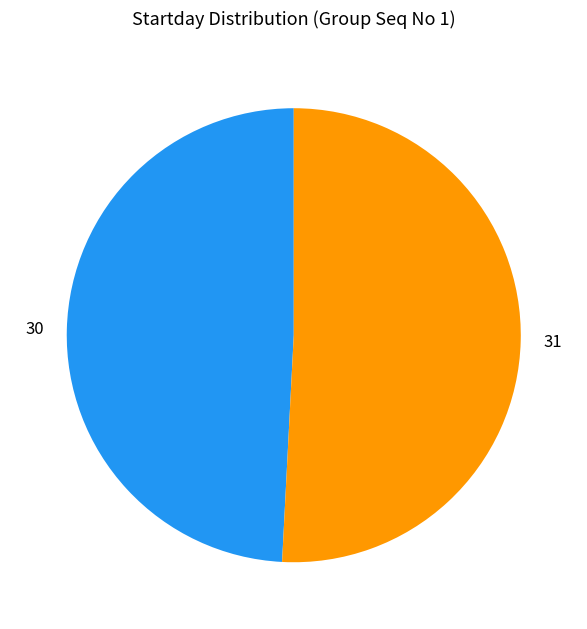

Which slice represents more than half of the pie?

31